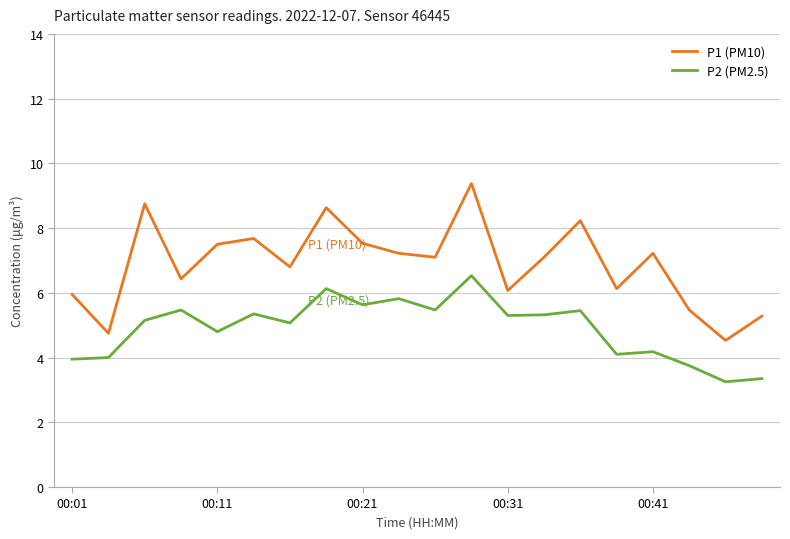

List the series in order of their overall mean, highest first.

P1 (PM10), P2 (PM2.5)